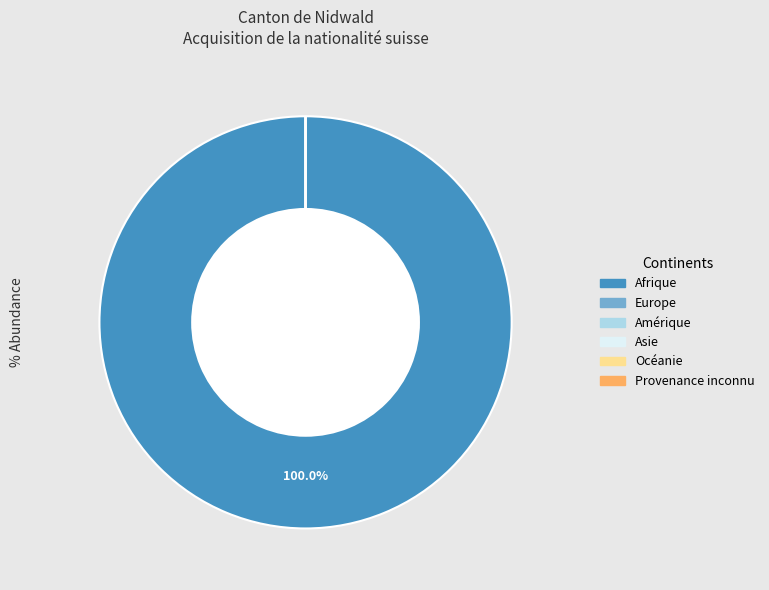

Does Europe represent more than half of the total?

No